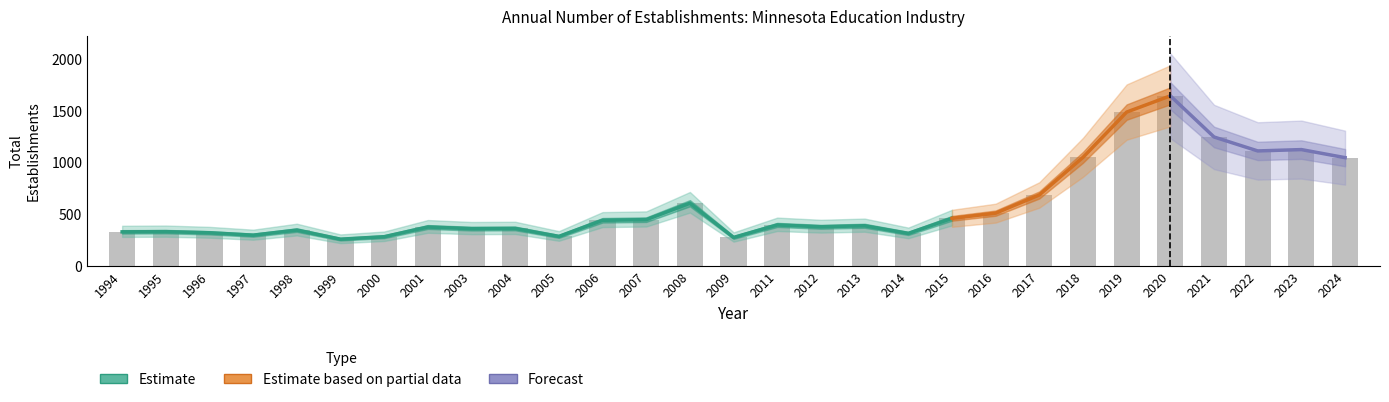

Count the number of categories in the chart.

29